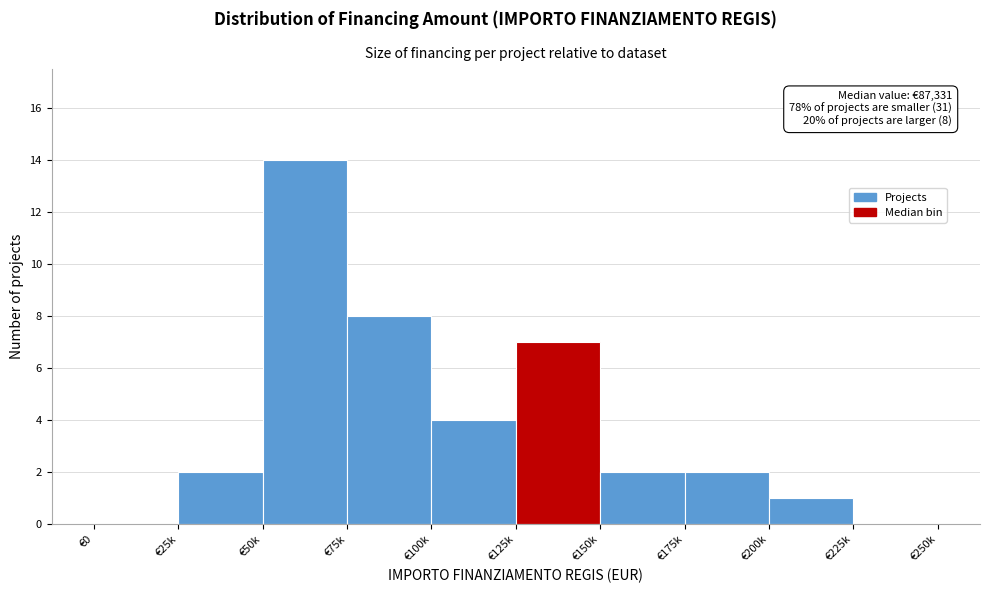

Reading right to left, what are all the values shown in this chart?

€225k=0	€200k=1	€175k=2	€150k=2	€125k=7	€100k=4	€75k=8	€50k=14	€25k=2	€0=0